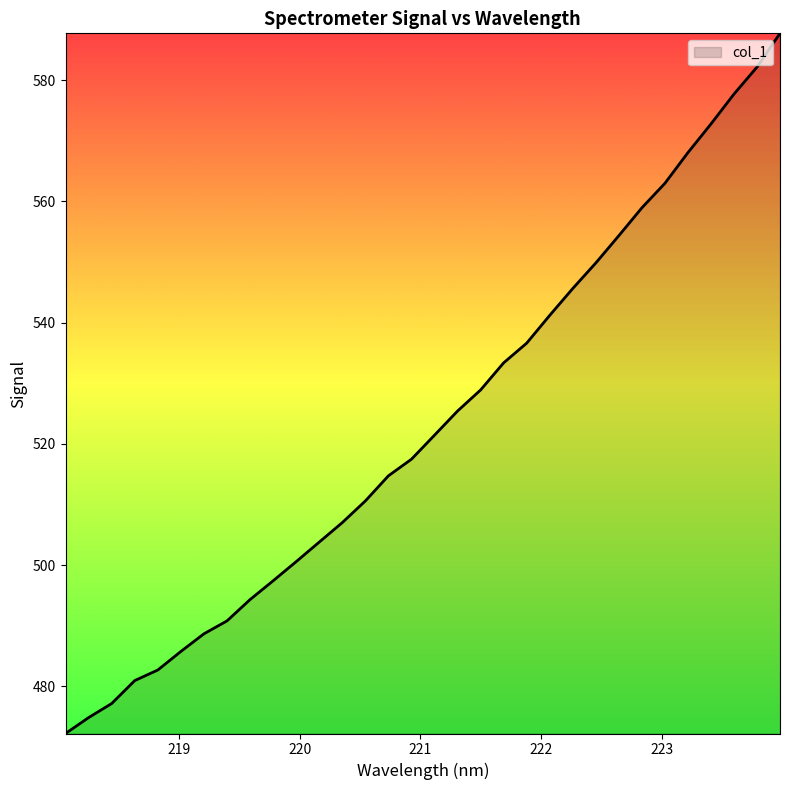

What is the smallest value displayed?

472.2